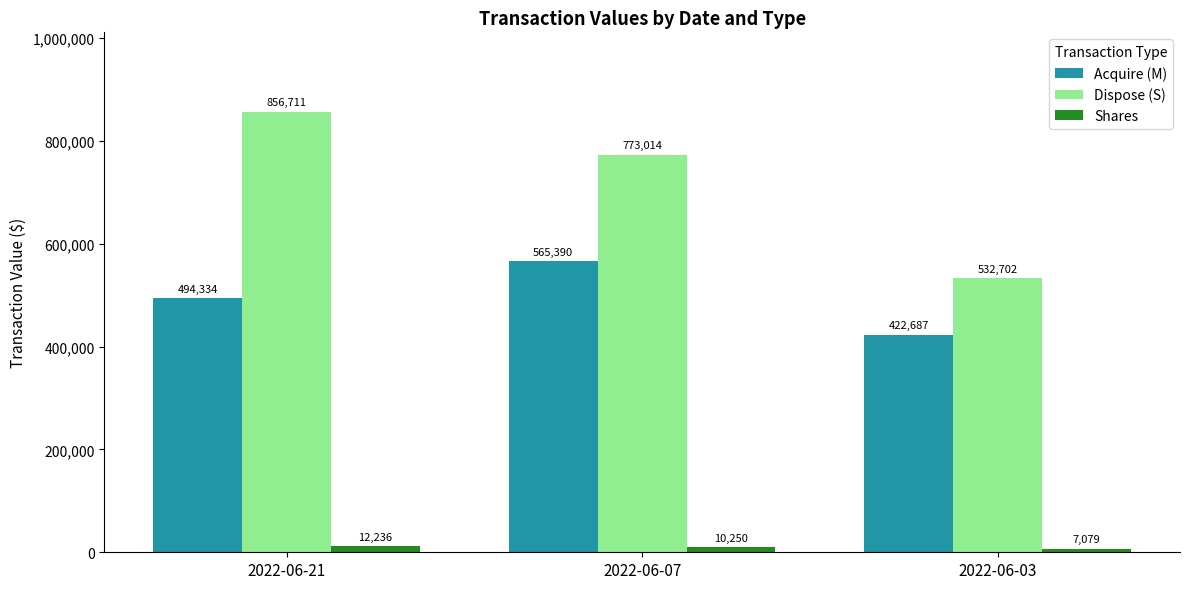

Reading right to left, list all the values displayed in this chart.

Acquire (M): 2022-06-03=422687	2022-06-07=565390	2022-06-21=494334
Dispose (S): 2022-06-03=532702	2022-06-07=773014	2022-06-21=856711
Shares: 2022-06-03=7079	2022-06-07=10250	2022-06-21=12236